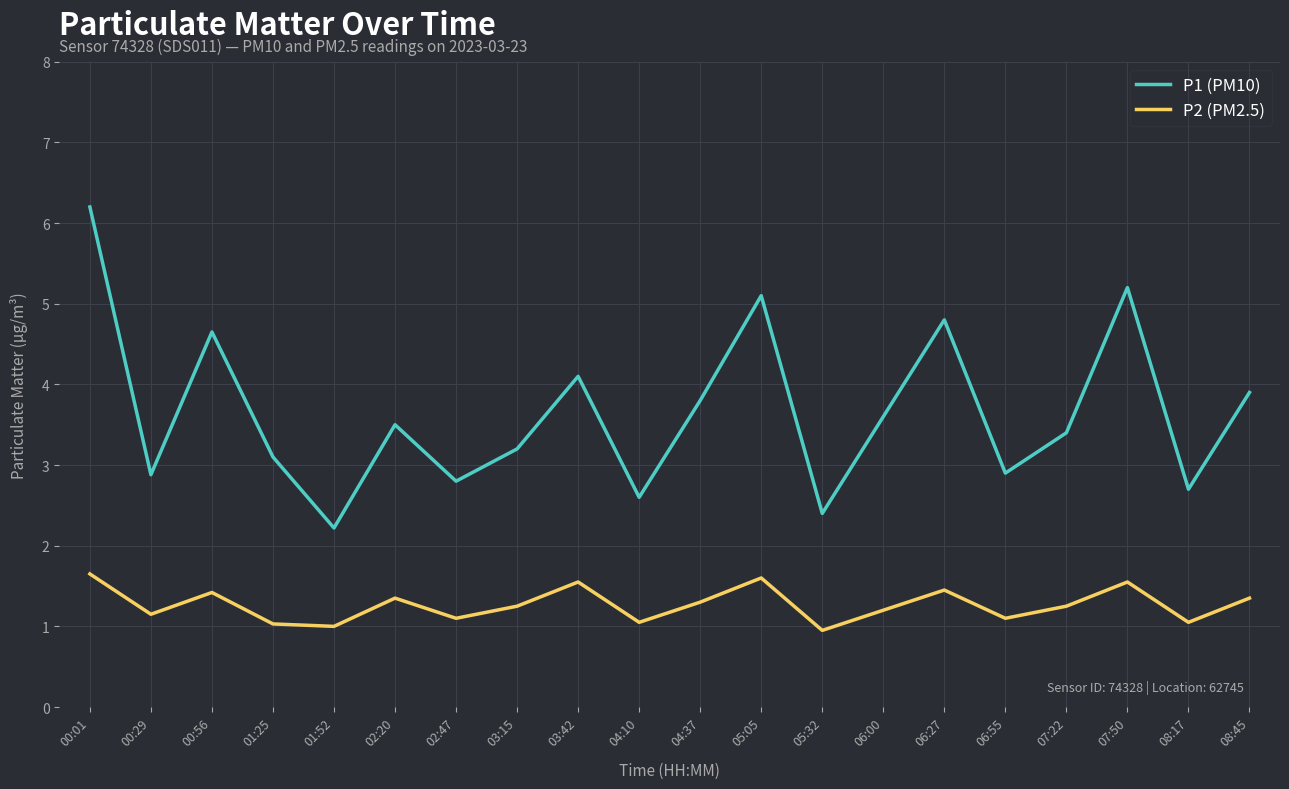

True or false: P1 (PM10) has a value of 3.4 at 05:32.

False